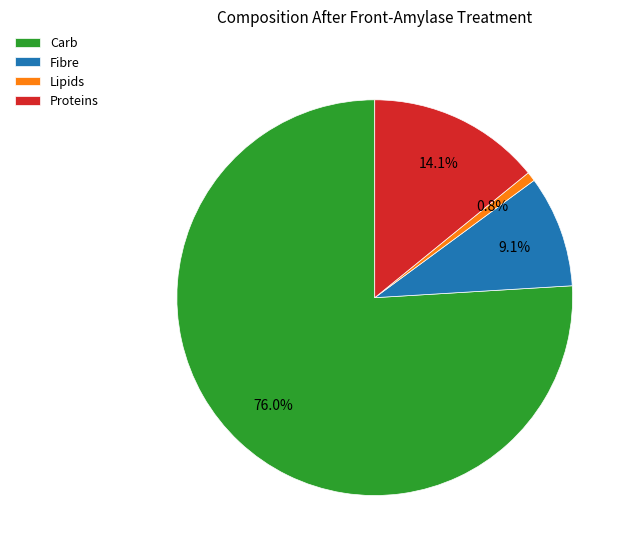

To the nearest percent, what is the combined percentage of Carb and Lipids?

77%